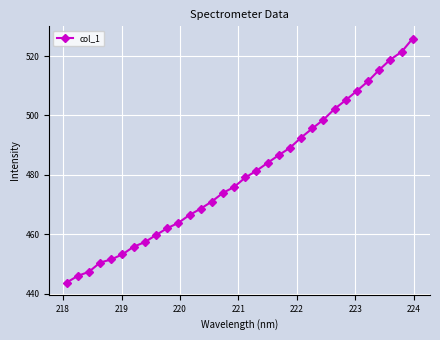

True or false: the data has more than 1 interior local peaks.

False